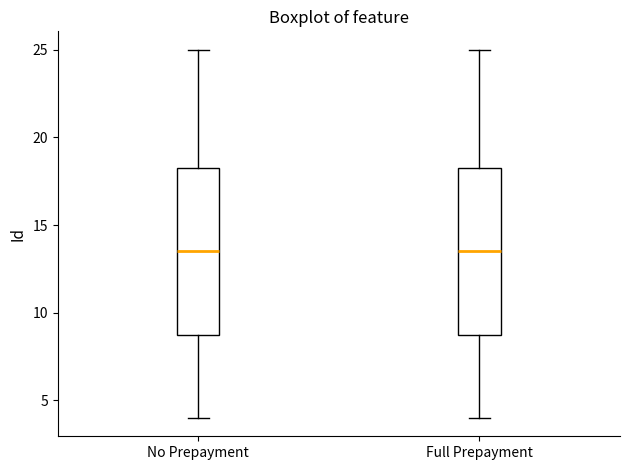

Reading left to right, read every box against the y-axis: the position of its median line, the range the box covers, and the ends of its whiskers. The values are not printed on the chart, so give them approximately, as read against the axis.

No Prepayment: median 13.5, box 9.0 to 18.5, whiskers 4.0 to 25.0
Full Prepayment: median 13.5, box 9.0 to 18.5, whiskers 4.0 to 25.0